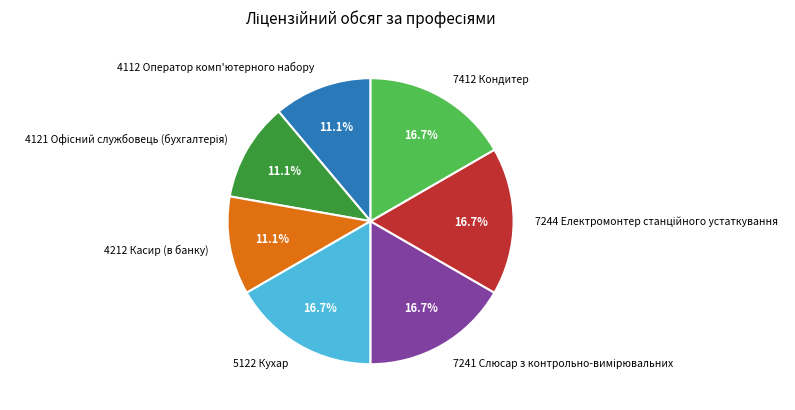

What portion of the pie excludes 7412 Кондитер?

83.3%